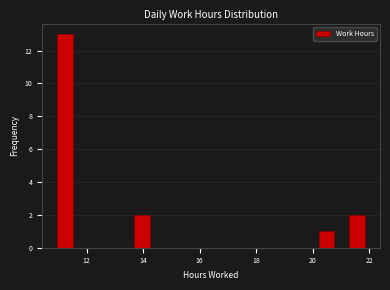

Read against the x-axis, roughly where is the centre of the tallest bar?

11.2